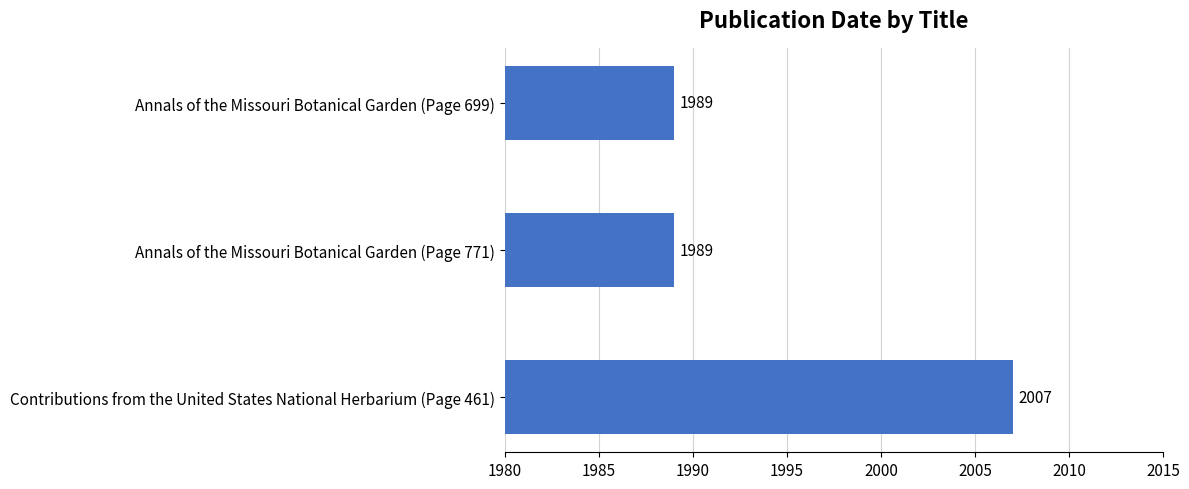

Count the values in the range 1989 to 2007.

3